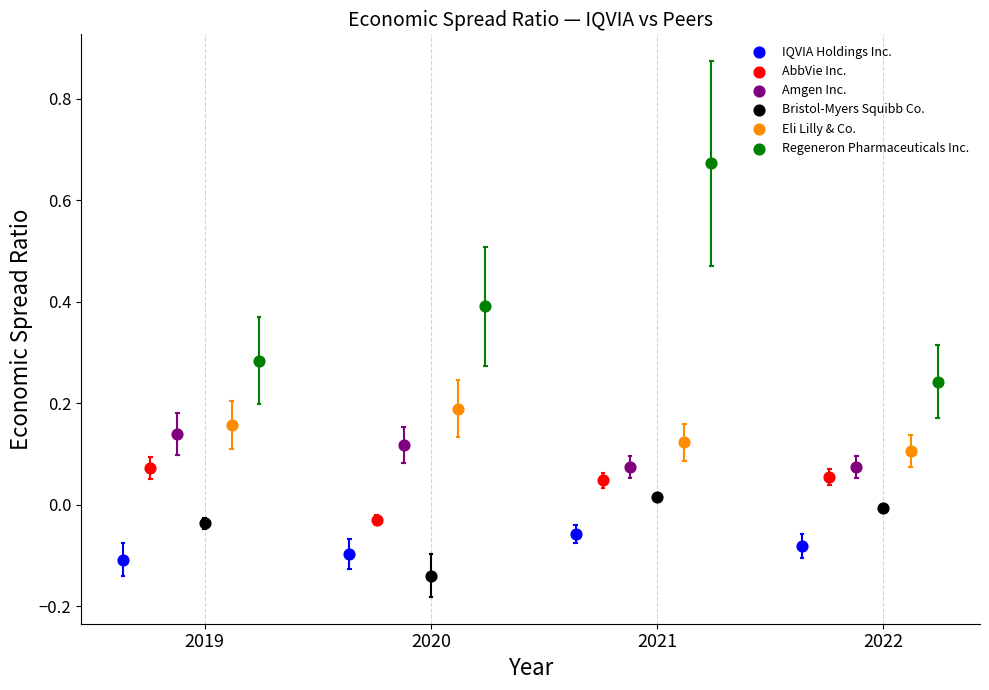

Which series has the widest spread of Y values?

Regeneron Pharmaceuticals Inc.